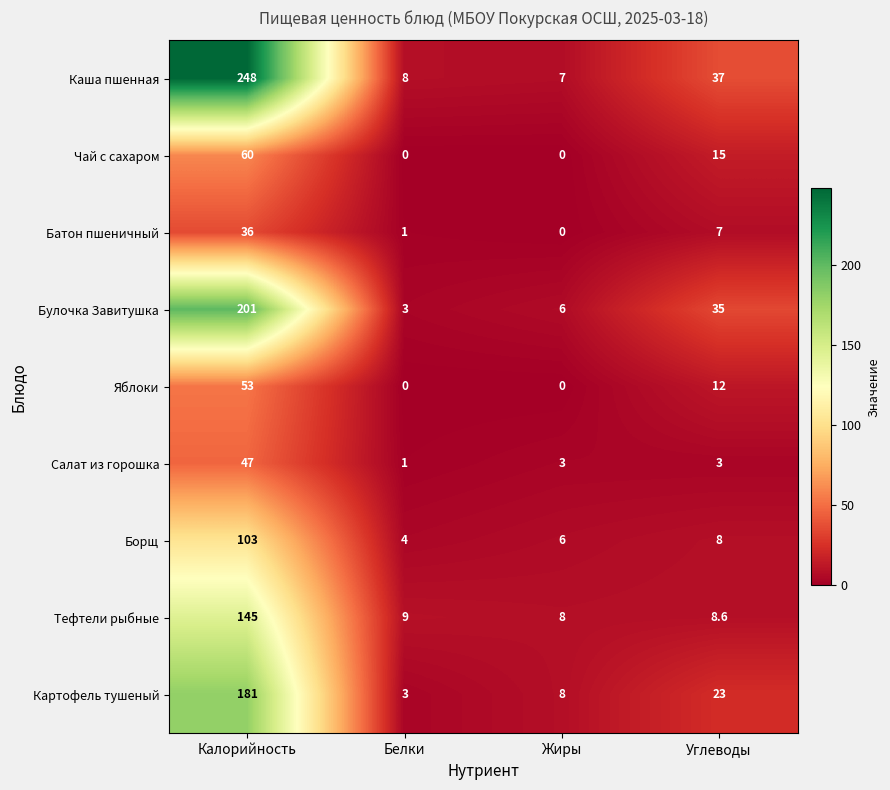

What is the difference between the Борщ values at Калорийность and Жиры?

97.0